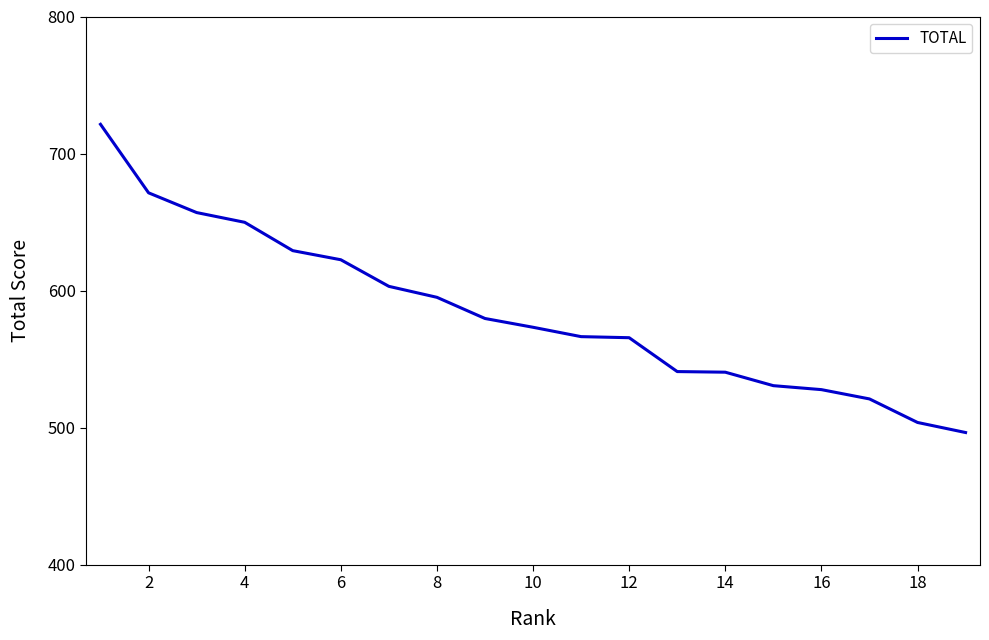

What is the maximum value shown in the chart?

721.4